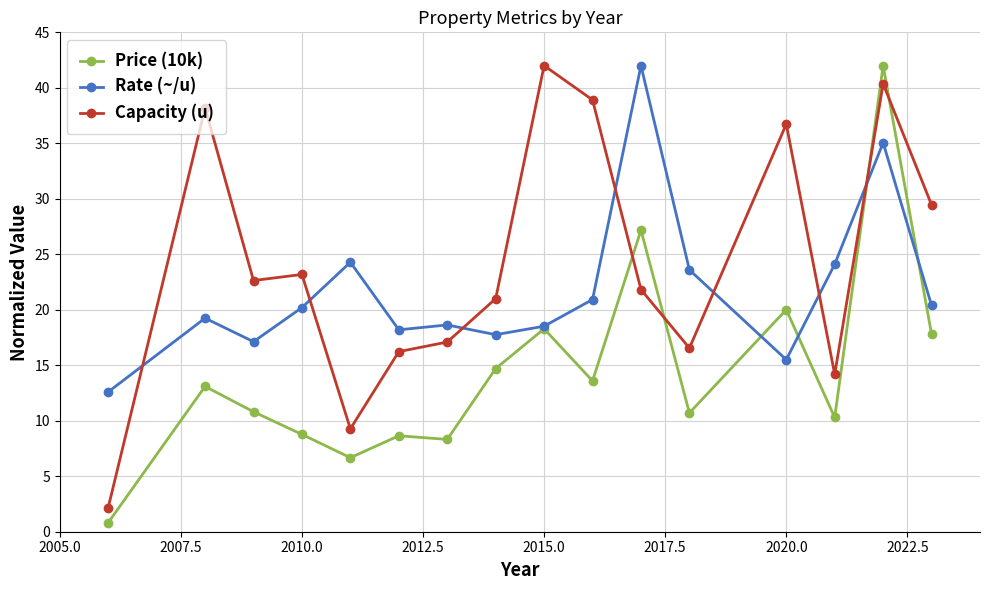

Rank the series by their average value, from highest to lowest.

Capacity (u), Rate (~/u), Price (10k)